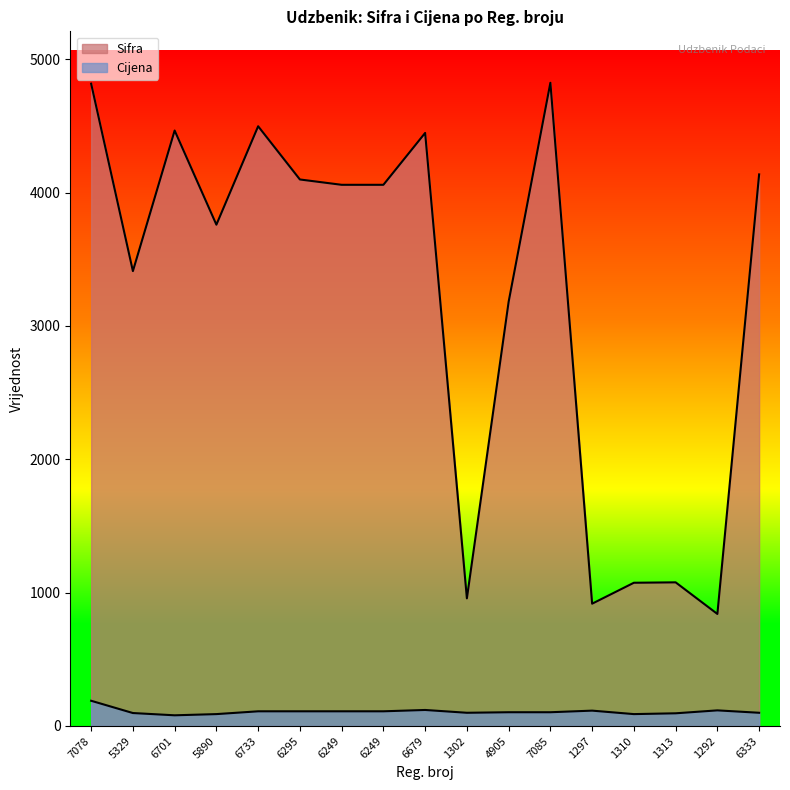

What is the minimum value for Cijena?

80